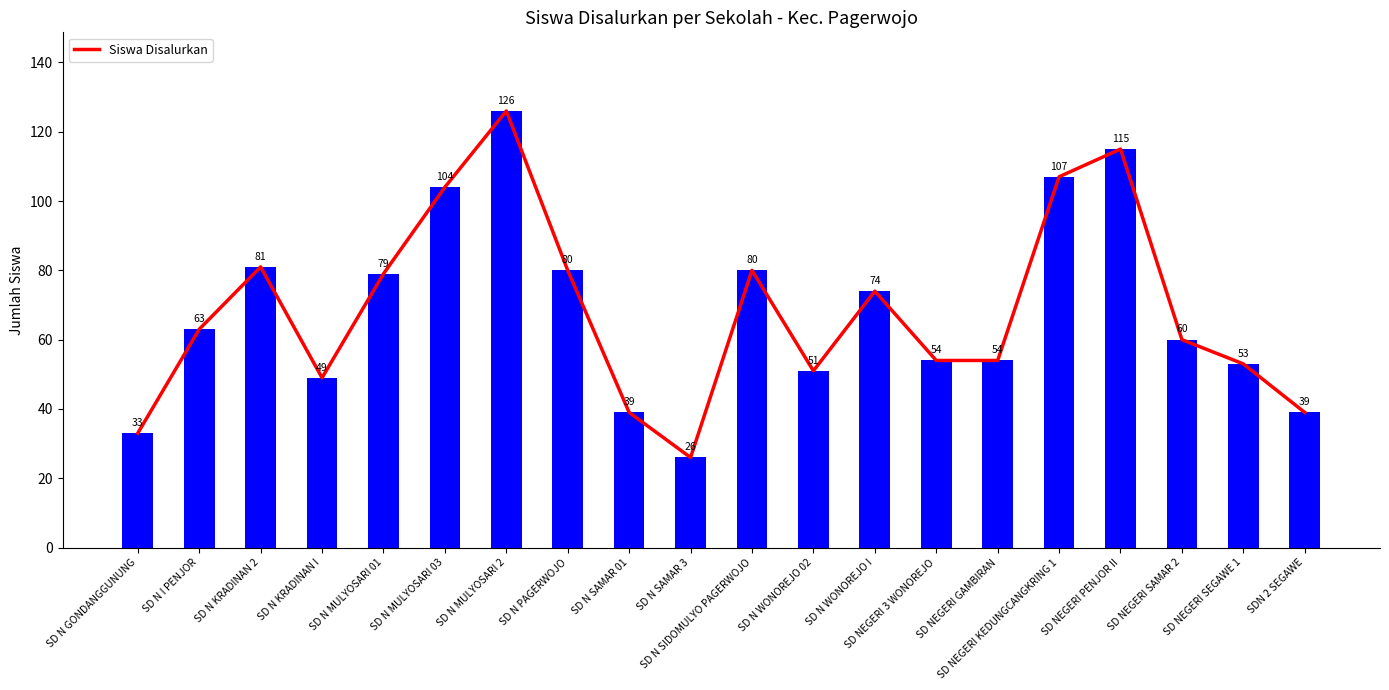

What is the greatest value displayed?

126